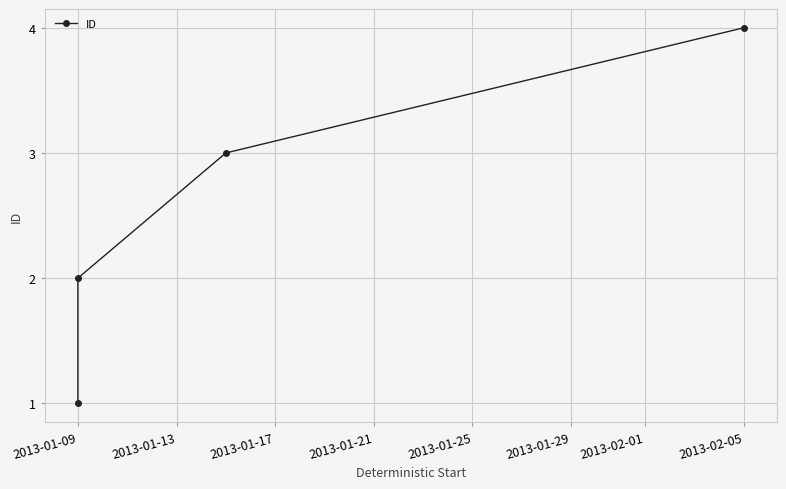

At which category does the chart reach its minimum across all series?

2013-01-09